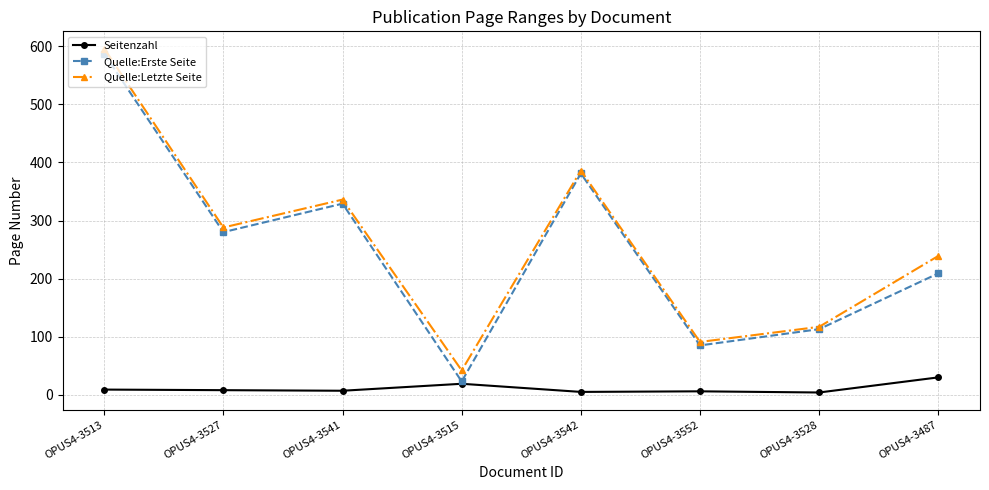

What is the average value of the Seitenzahl series?

11